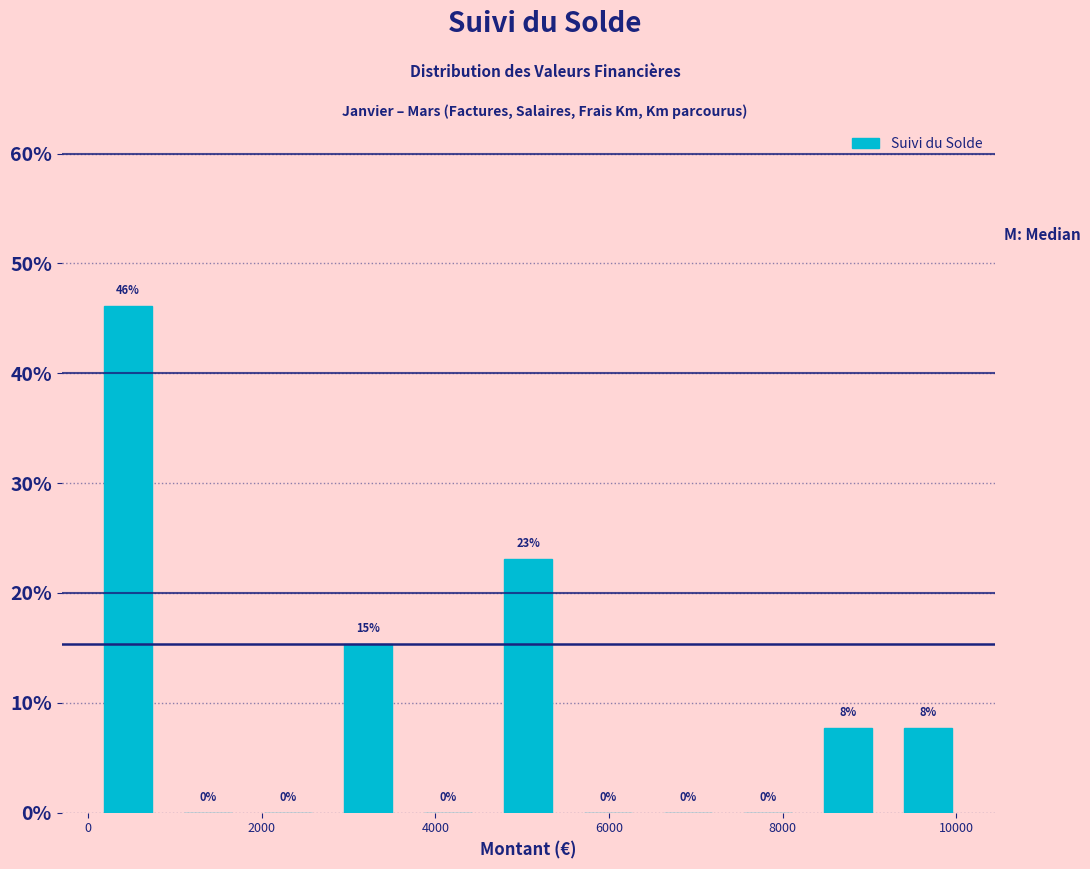

Which range on the x-axis has the tallest bar?

0 to 1000